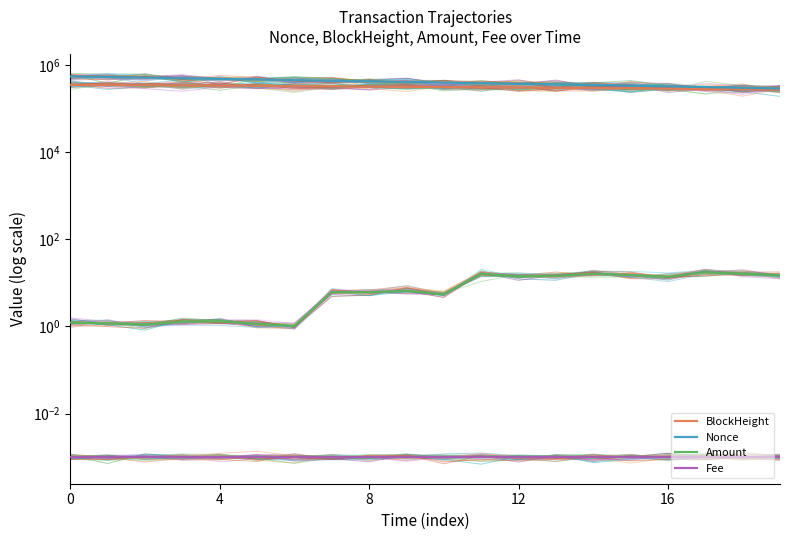

Which series has the largest total across all categories?

Nonce